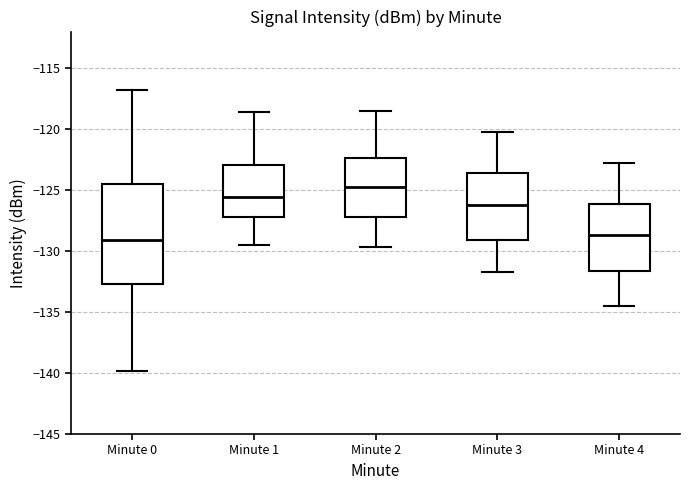

Reading left to right, read every box against the y-axis: the position of its median line, the range the box covers, and the ends of its whiskers. The values are not printed on the chart, so give them approximately, as read against the axis.

Minute 0: median -129.0, box -132.5 to -124.5, whiskers -140.0 to -117.0
Minute 1: median -125.5, box -127.0 to -123.0, whiskers -129.5 to -118.5
Minute 2: median -124.5, box -127.0 to -122.5, whiskers -129.5 to -118.5
Minute 3: median -126.0, box -129.0 to -123.5, whiskers -131.5 to -120.0
Minute 4: median -128.5, box -131.5 to -126.0, whiskers -134.5 to -123.0